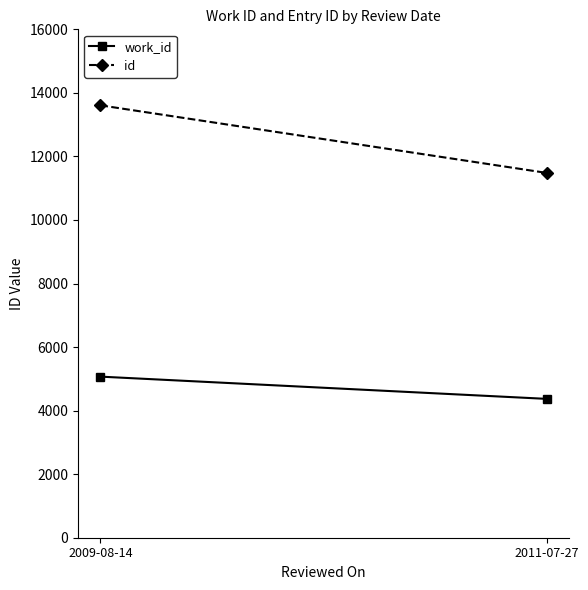

The value of id at 2011-07-27 is 11482. True or false?

True